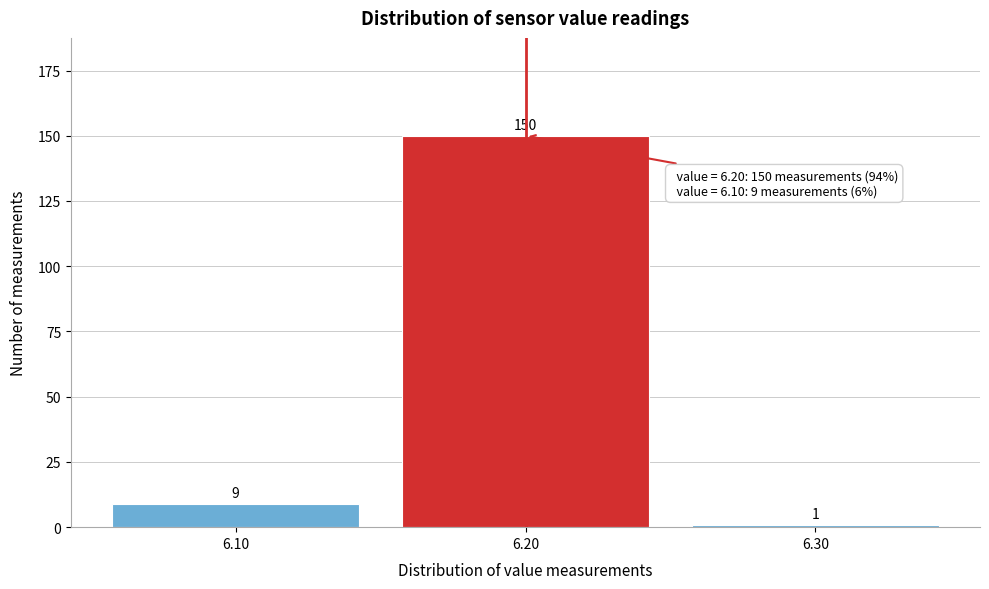

How tall is the bar that spans 6.05 to 6.15 on the x-axis?

9